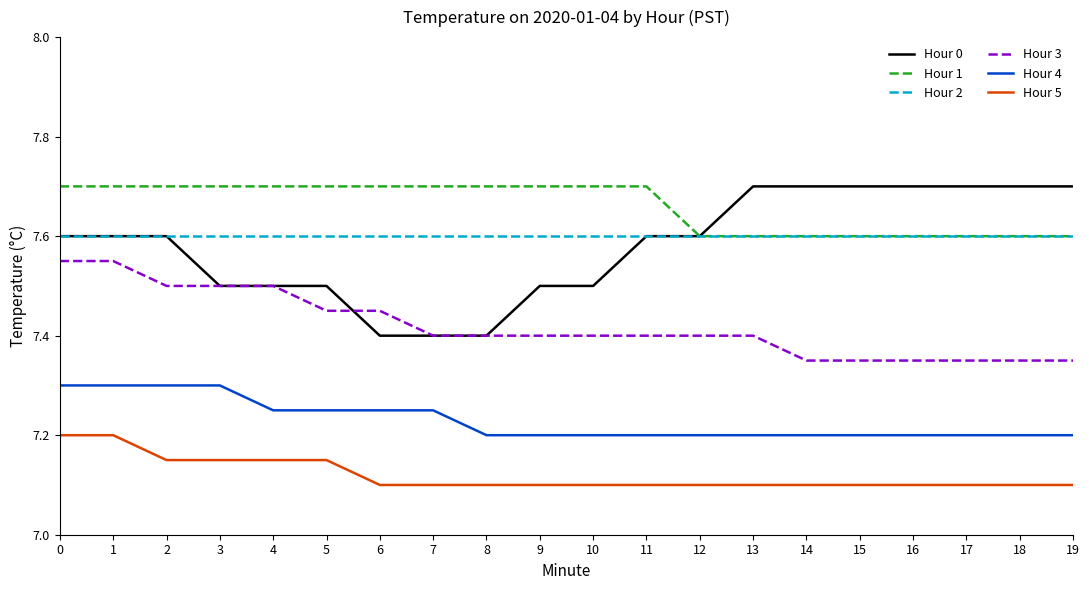

Which series has the largest total across all categories?

Hour 1